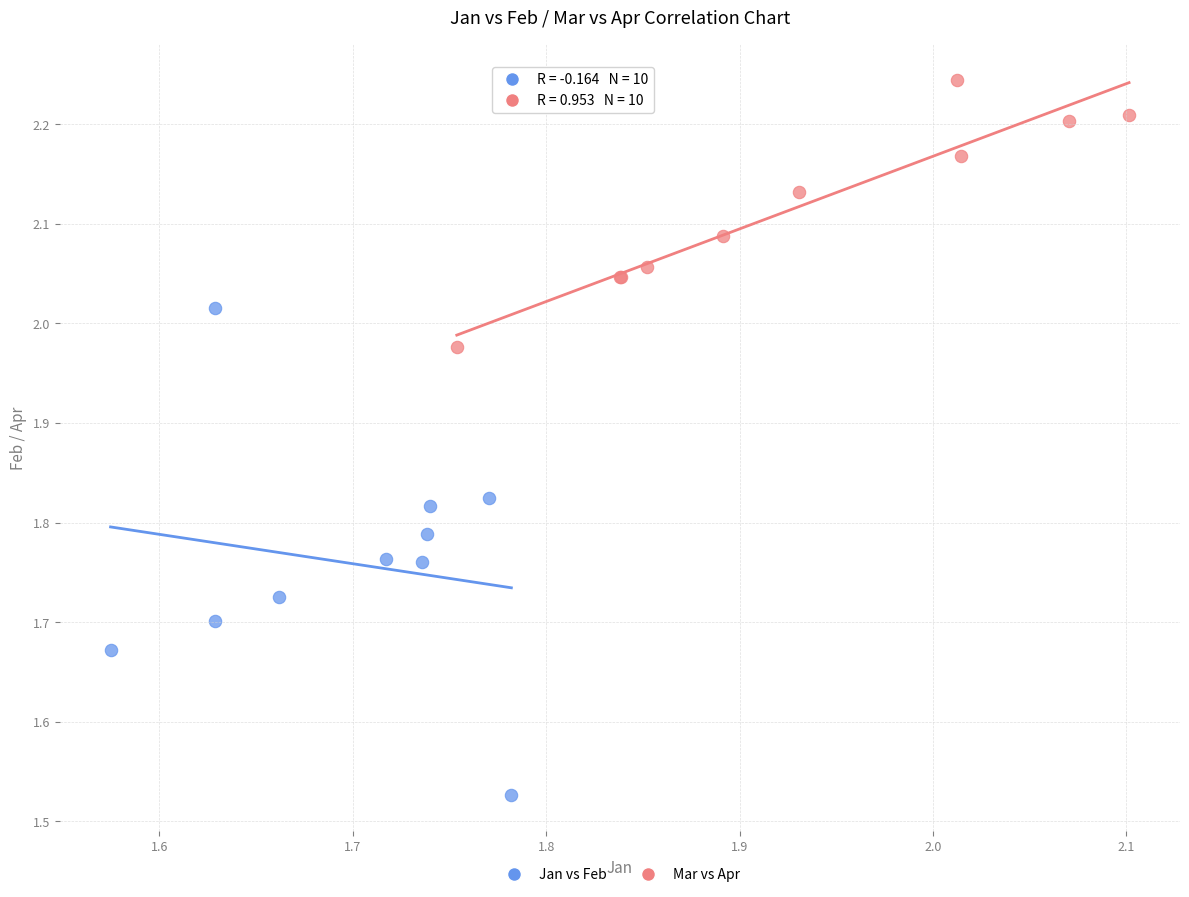

Which series reaches the maximum Y coordinate?

Mar vs Apr